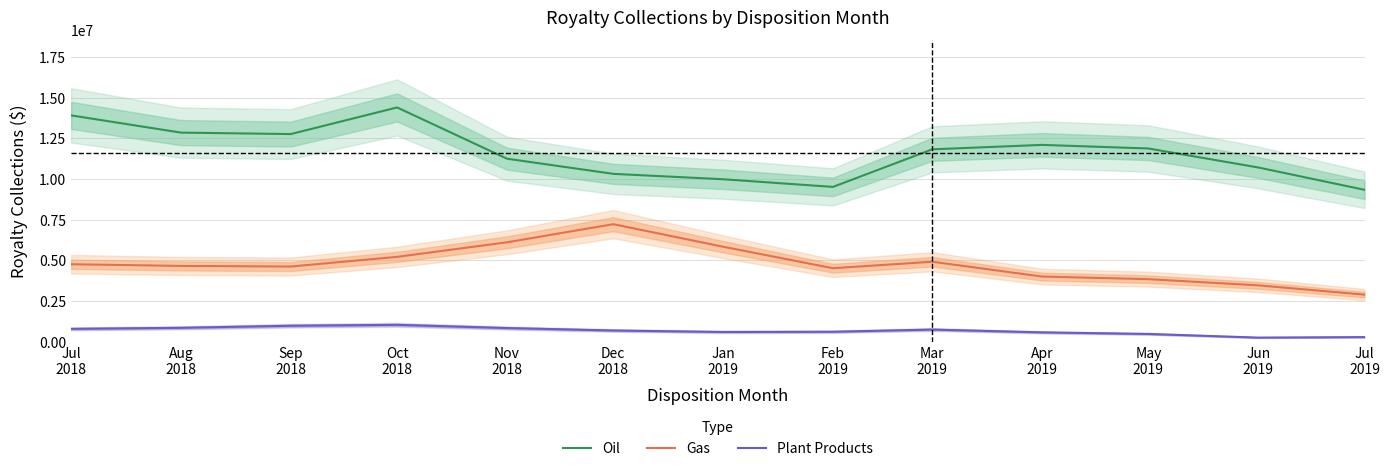

What is the label of the 5th point from the left?

Nov
2018